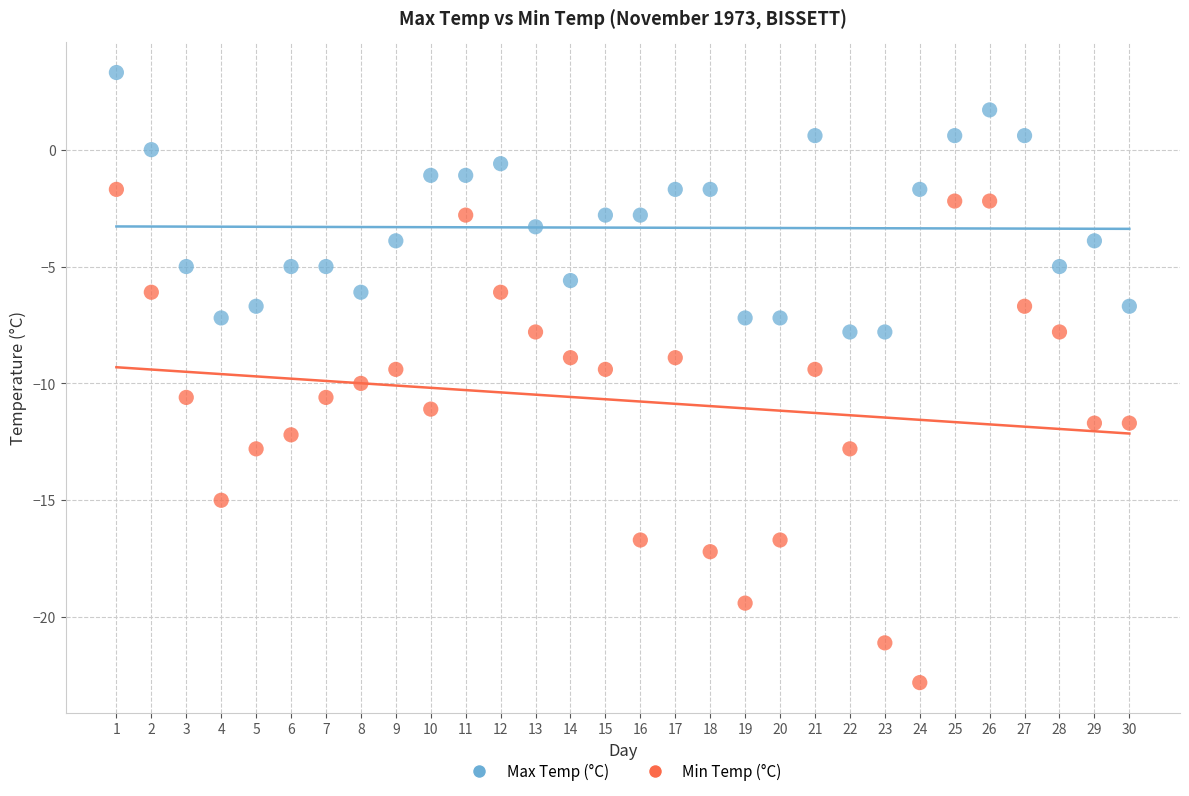

Which series contains the lowest Y value?

Min Temp (°C)